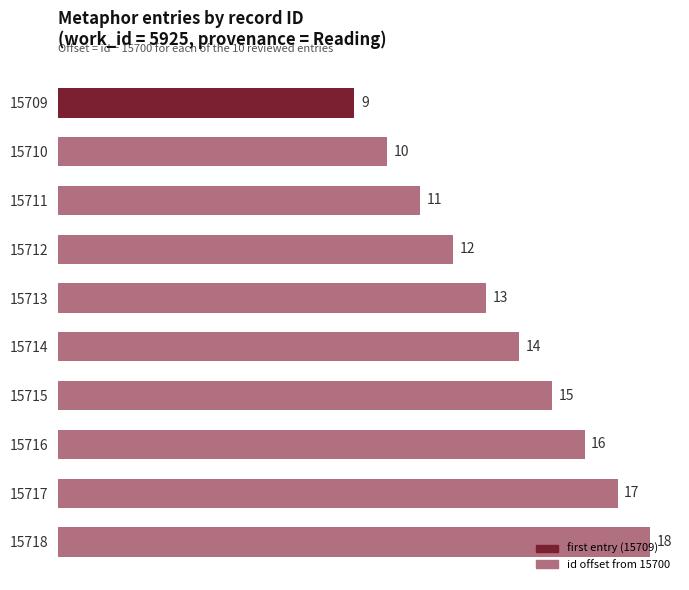

What is the smallest value displayed?

9